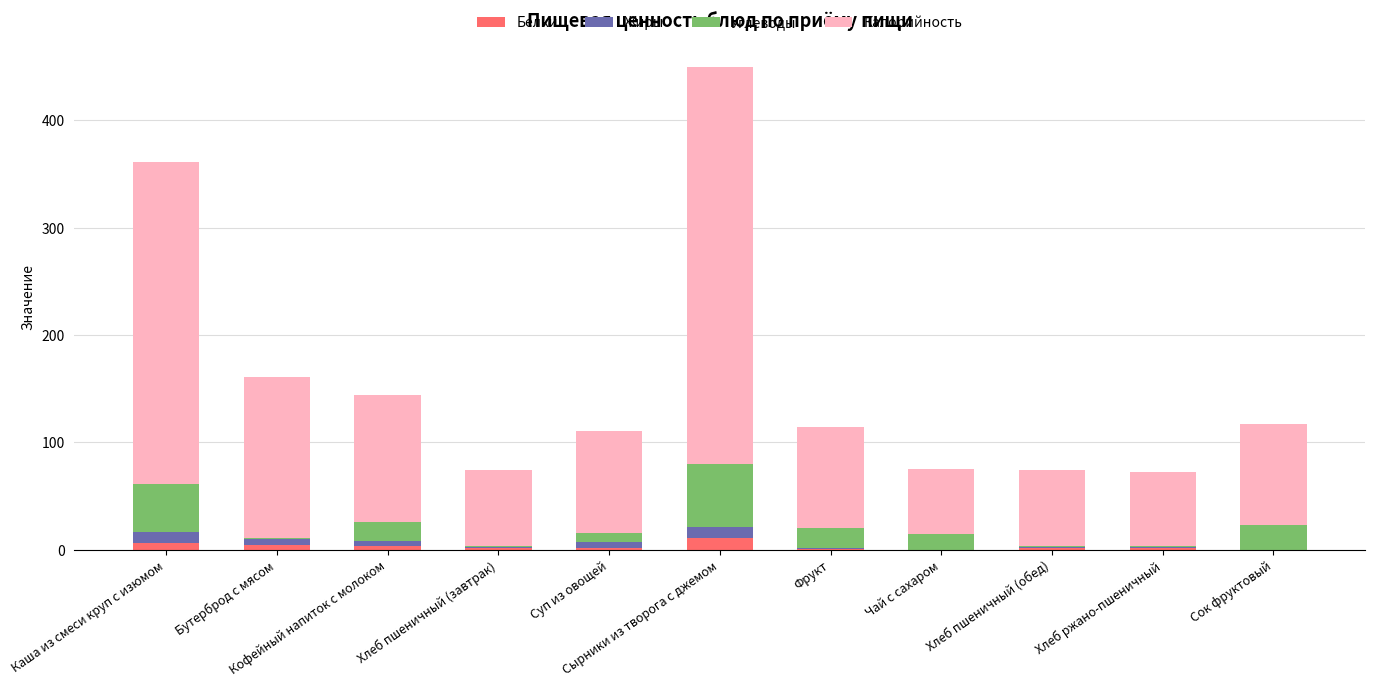

What is the highest value of the Белки series?

11.0